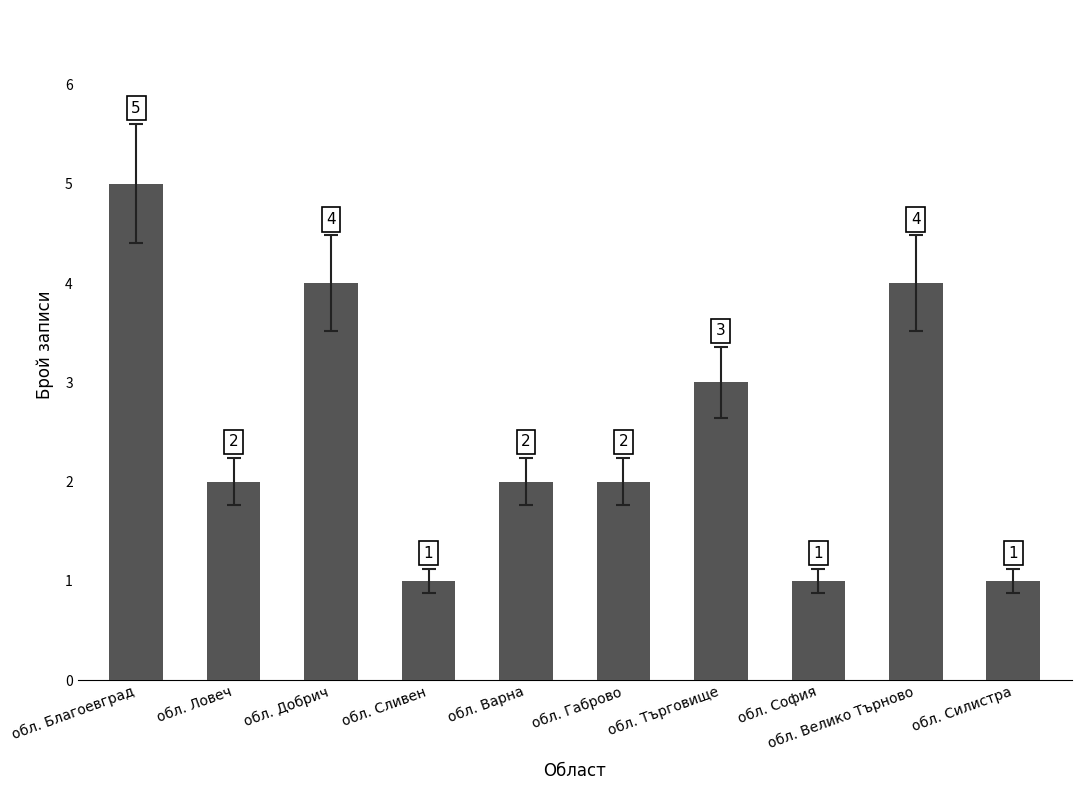

How many bars are there in total?

10